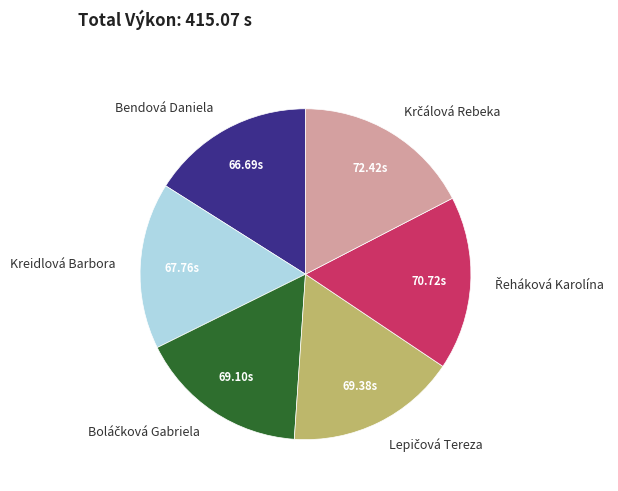

How many slices are in this pie chart?

6